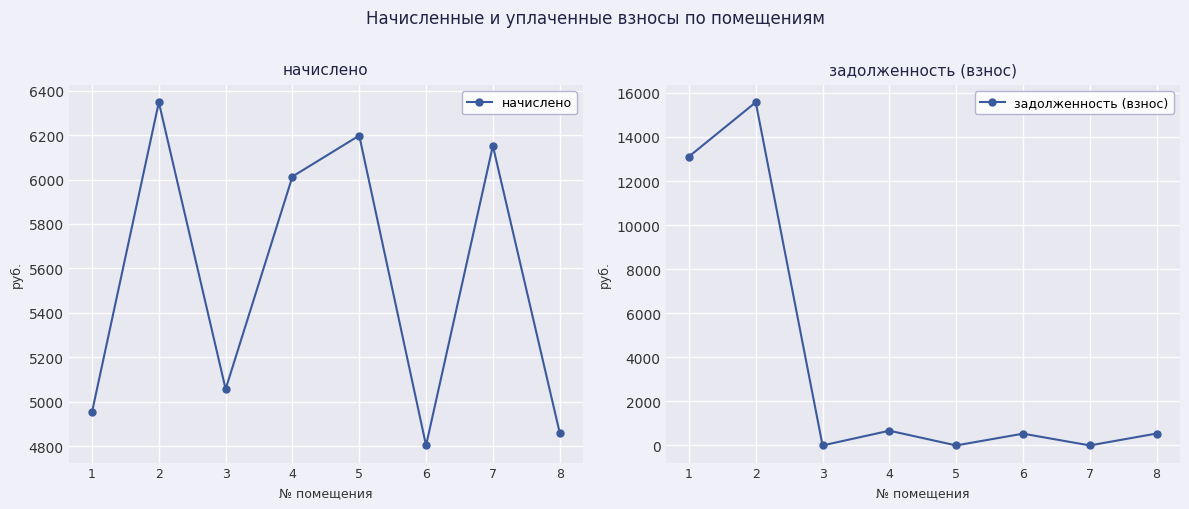

At which category does начислено reach its first local valley?

3